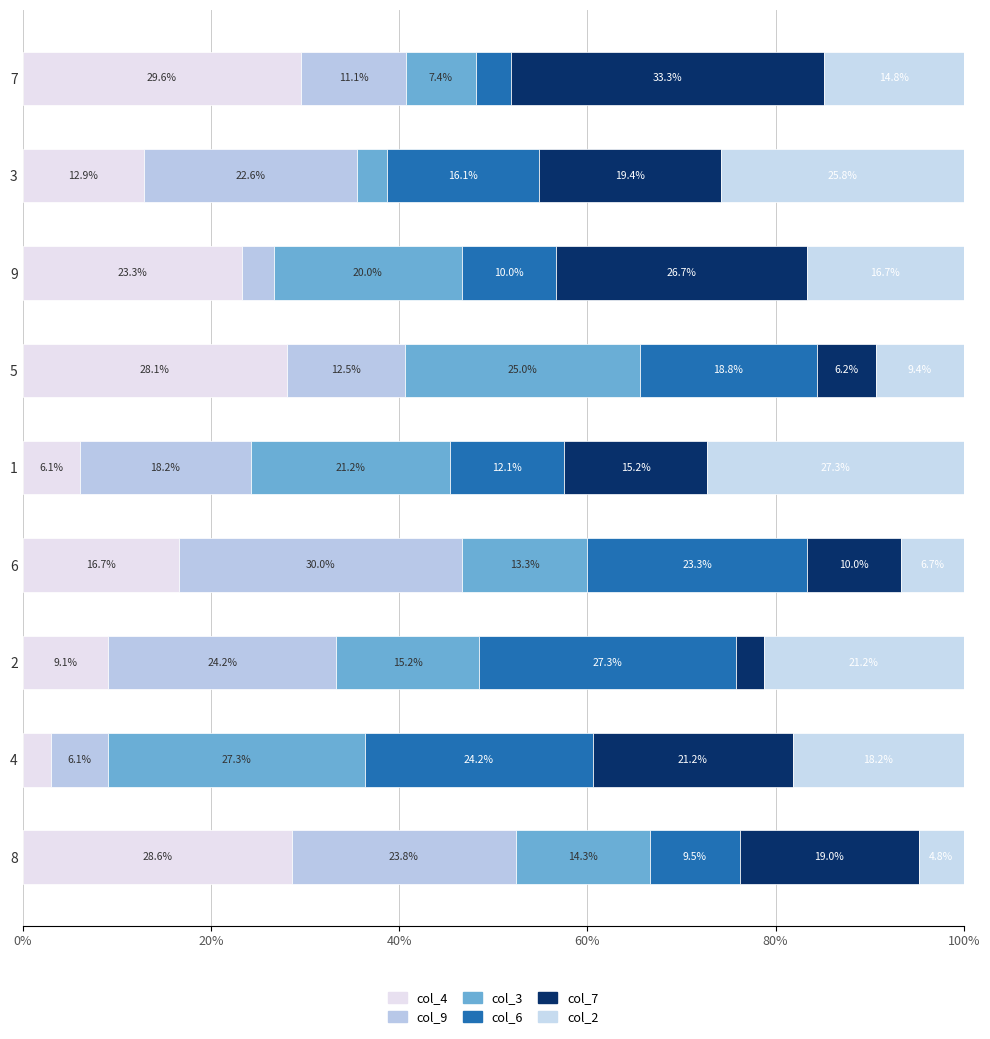

How many values in the col_4 series are below 16?

4